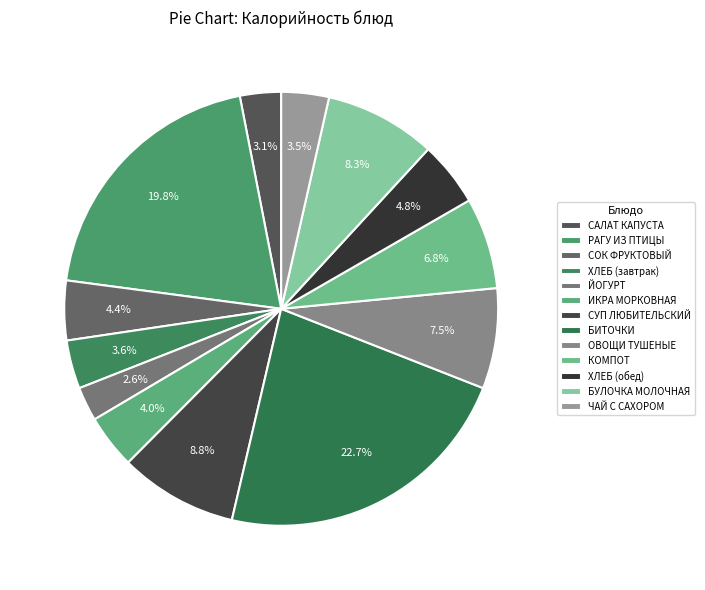

How many slices are in this pie chart?

13